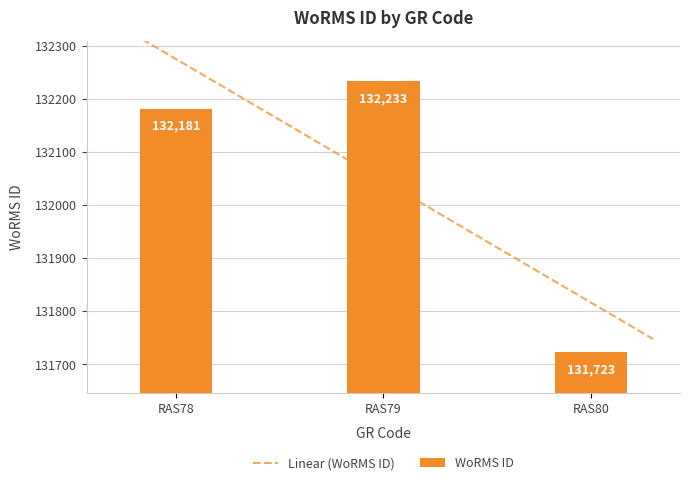

How many bars are there in total?

3